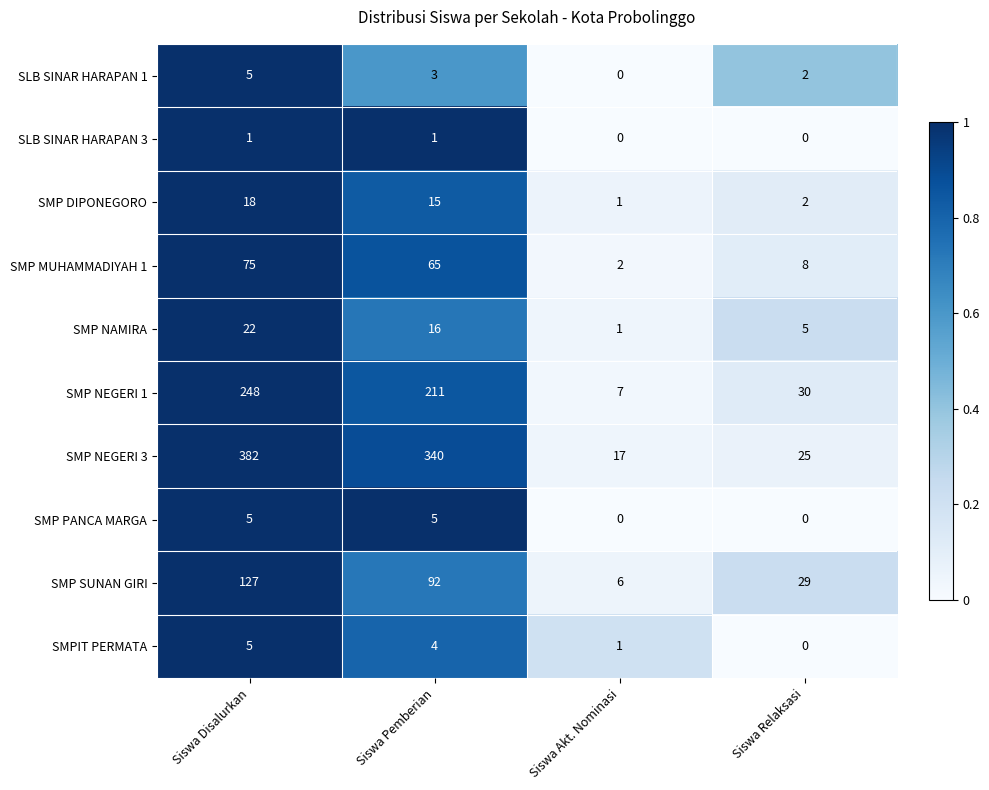

At how many categories does at least one series exceed 0?

4